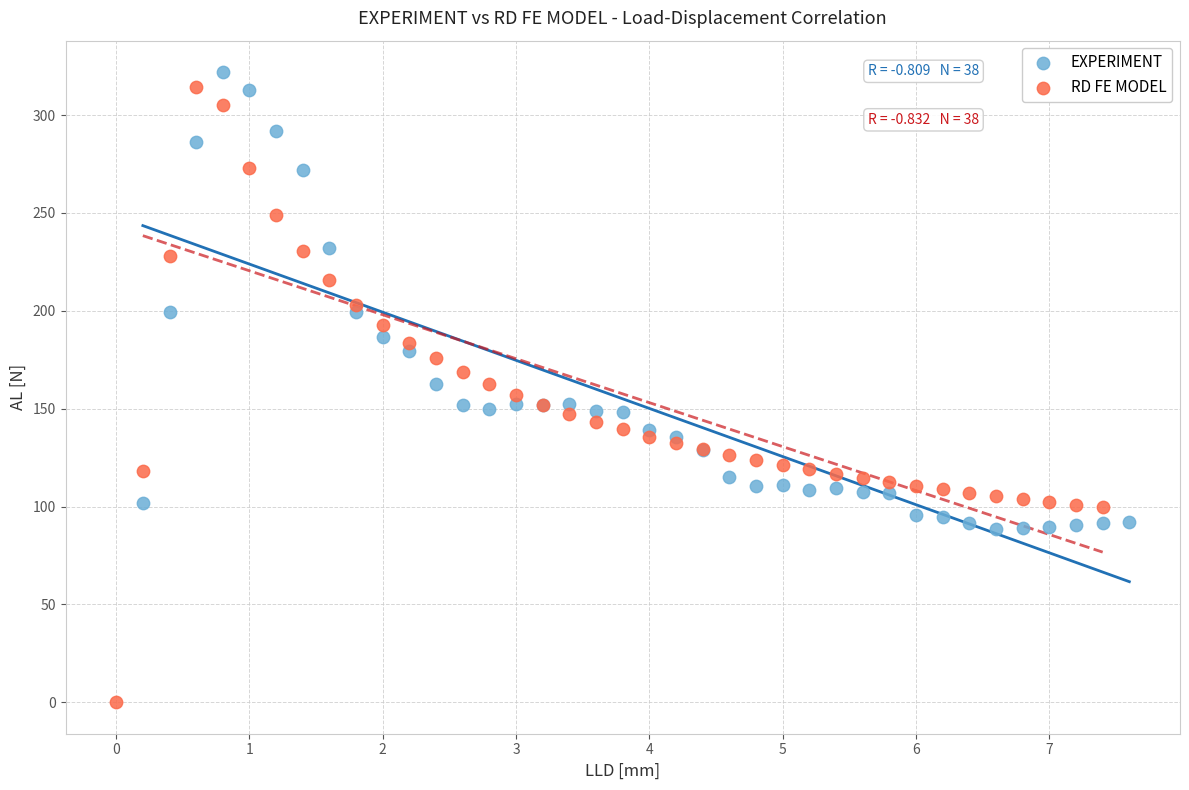

What are all the series names shown in the legend?

EXPERIMENT, RD FE MODEL